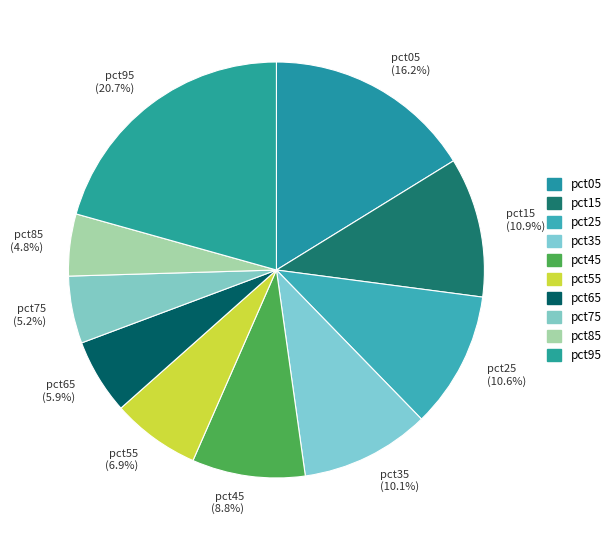

What is the largest slice in the pie chart?

pct95